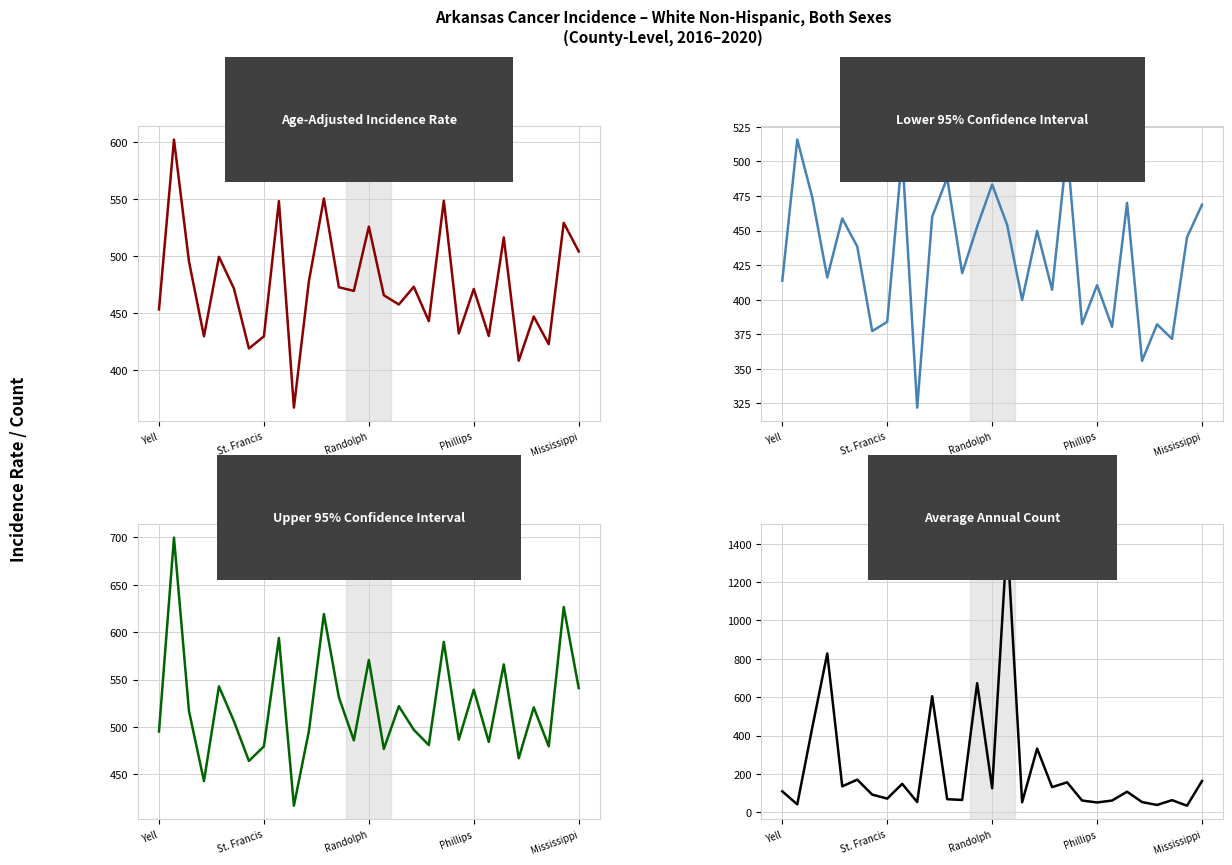

Reading left to right, extract all data points from this chart.

Age-Adjusted Incidence Rate: 453.0	601.9	495.1	429.4	499.1	471.3	418.7	429.4	547.9	366.9	477.6	550.2	472.4	469.2	525.5	465.4	457.3	472.8	442.7	548.2	431.9	470.9	429.7	516.1	408.0	446.7	422.5	528.9	503.8
Lower 95% Confidence Interval: 413.8	515.8	474.0	416.1	458.7	438.5	377.3	384.0	505.2	322.0	460.0	488.1	419.2	452.9	483.3	454.1	399.8	449.7	407.2	509.1	382.4	410.5	380.4	470.0	355.8	382.2	371.7	445.2	468.7
Upper 95% Confidence Interval: 495.3	699.6	516.8	443.0	542.8	506.0	464.2	479.6	593.8	417.0	495.7	619.0	531.3	485.9	570.6	476.8	521.9	497.0	480.9	589.7	486.7	539.3	484.2	566.0	467.0	520.7	479.6	626.5	541.0
Average Annual Count: 109.0	41.0	441.0	828.0	135.0	170.0	92.0	71.0	148.0	53.0	605.0	68.0	64.0	673.0	125.0	1432.0	52.0	332.0	131.0	156.0	61.0	51.0	61.0	107.0	53.0	38.0	63.0	34.0	163.0